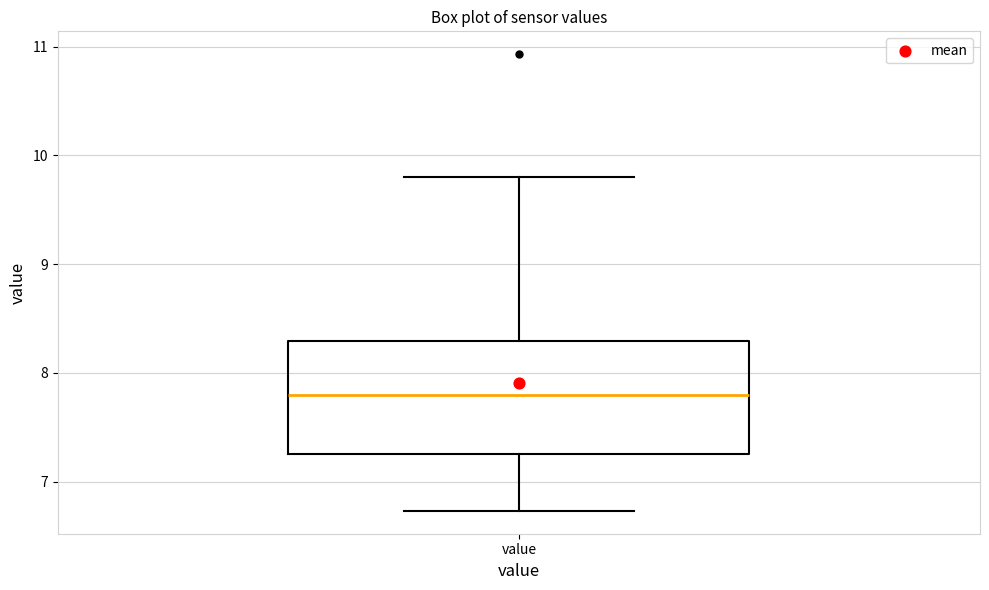

Where does the lower whisker of the box for value end on the y-axis? The values are not printed on the chart, so give them approximately, as read against the axis.

6.7